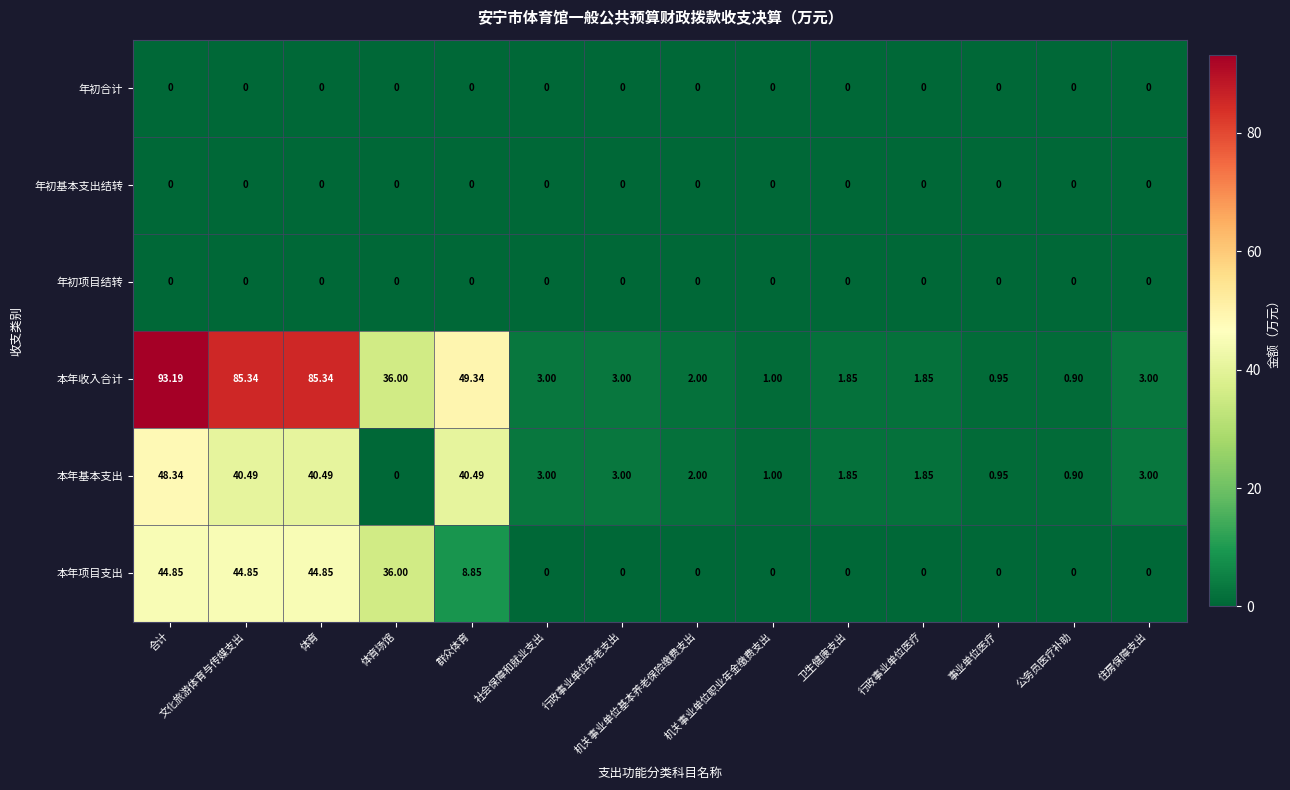

Reading left to right, extract all data points from this chart.

年初合计: 合计=0.0	文化旅游体育与传媒支出=0.0	体育=0.0	体育场馆=0.0	群众体育=0.0	社会保障和就业支出=0.0	行政事业单位养老支出=0.0	机关事业单位基本养老保险缴费支出=0.0	机关事业单位职业年金缴费支出=0.0	卫生健康支出=0.0	行政事业单位医疗=0.0	事业单位医疗=0.0	公务员医疗补助=0.0	住房保障支出=0.0
年初基本支出结转: 合计=0.0	文化旅游体育与传媒支出=0.0	体育=0.0	体育场馆=0.0	群众体育=0.0	社会保障和就业支出=0.0	行政事业单位养老支出=0.0	机关事业单位基本养老保险缴费支出=0.0	机关事业单位职业年金缴费支出=0.0	卫生健康支出=0.0	行政事业单位医疗=0.0	事业单位医疗=0.0	公务员医疗补助=0.0	住房保障支出=0.0
年初项目结转: 合计=0.0	文化旅游体育与传媒支出=0.0	体育=0.0	体育场馆=0.0	群众体育=0.0	社会保障和就业支出=0.0	行政事业单位养老支出=0.0	机关事业单位基本养老保险缴费支出=0.0	机关事业单位职业年金缴费支出=0.0	卫生健康支出=0.0	行政事业单位医疗=0.0	事业单位医疗=0.0	公务员医疗补助=0.0	住房保障支出=0.0
本年收入合计: 合计=93.2	文化旅游体育与传媒支出=85.3	体育=85.3	体育场馆=36.0	群众体育=49.3	社会保障和就业支出=3.0	行政事业单位养老支出=3.0	机关事业单位基本养老保险缴费支出=2.0	机关事业单位职业年金缴费支出=1.0	卫生健康支出=1.9	行政事业单位医疗=1.9	事业单位医疗=0.9	公务员医疗补助=0.9	住房保障支出=3.0
本年基本支出: 合计=48.3	文化旅游体育与传媒支出=40.5	体育=40.5	体育场馆=0.0	群众体育=40.5	社会保障和就业支出=3.0	行政事业单位养老支出=3.0	机关事业单位基本养老保险缴费支出=2.0	机关事业单位职业年金缴费支出=1.0	卫生健康支出=1.9	行政事业单位医疗=1.9	事业单位医疗=0.9	公务员医疗补助=0.9	住房保障支出=3.0
本年项目支出: 合计=44.9	文化旅游体育与传媒支出=44.9	体育=44.9	体育场馆=36.0	群众体育=8.8	社会保障和就业支出=0.0	行政事业单位养老支出=0.0	机关事业单位基本养老保险缴费支出=0.0	机关事业单位职业年金缴费支出=0.0	卫生健康支出=0.0	行政事业单位医疗=0.0	事业单位医疗=0.0	公务员医疗补助=0.0	住房保障支出=0.0